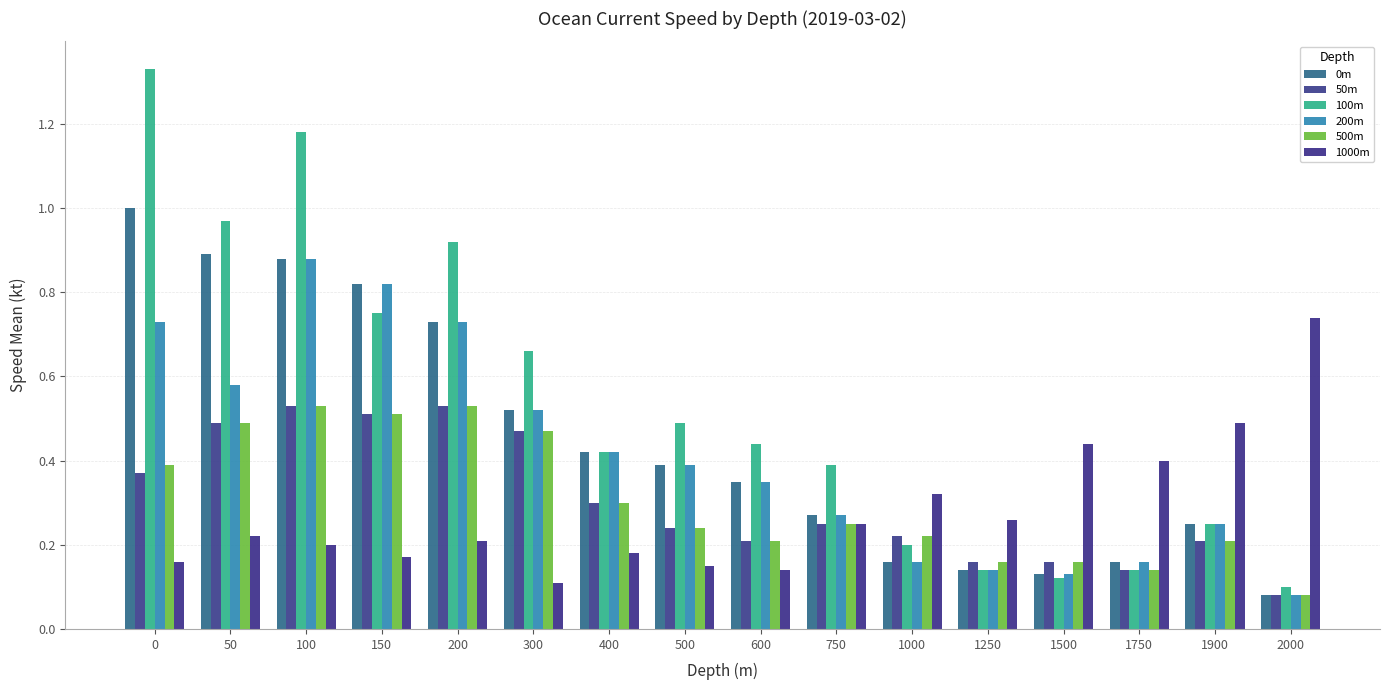

The 500m series shows 0.1 at 2000. True or false?

True